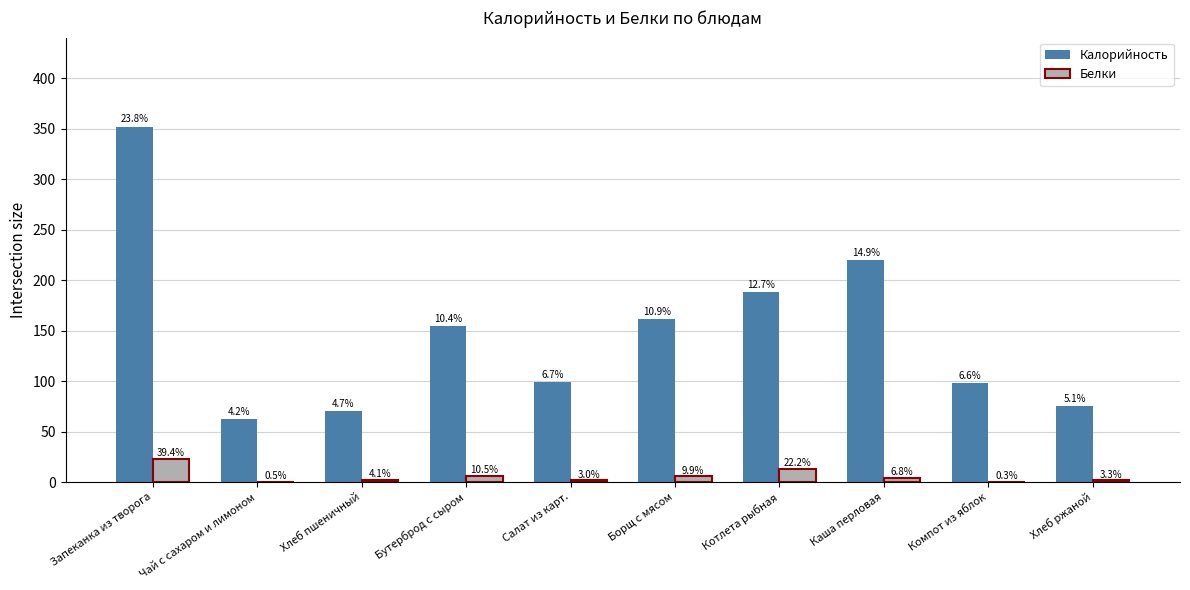

Which series has the largest range (max minus min)?

Калорийность